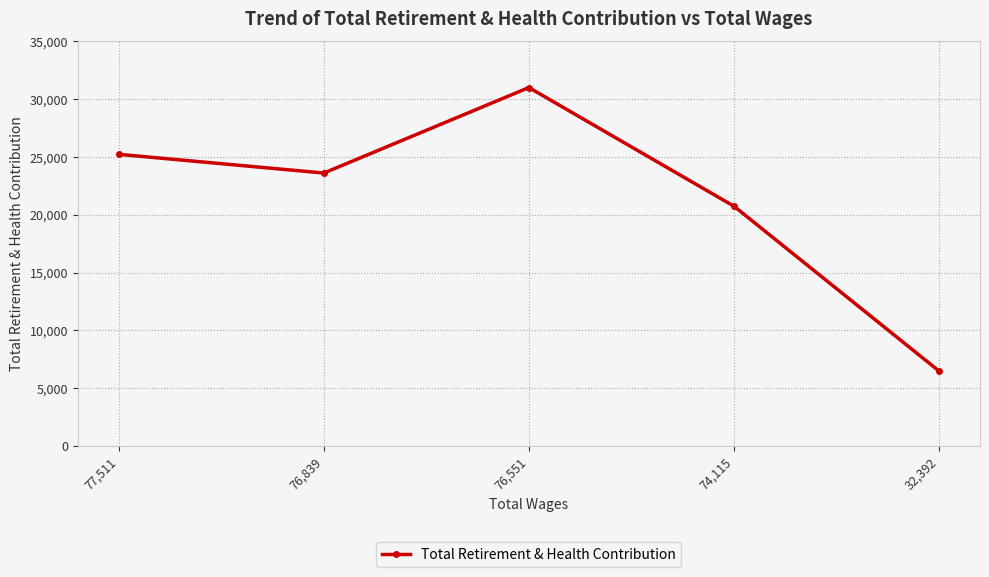

At which category does the data reach its first local valley?

76,839